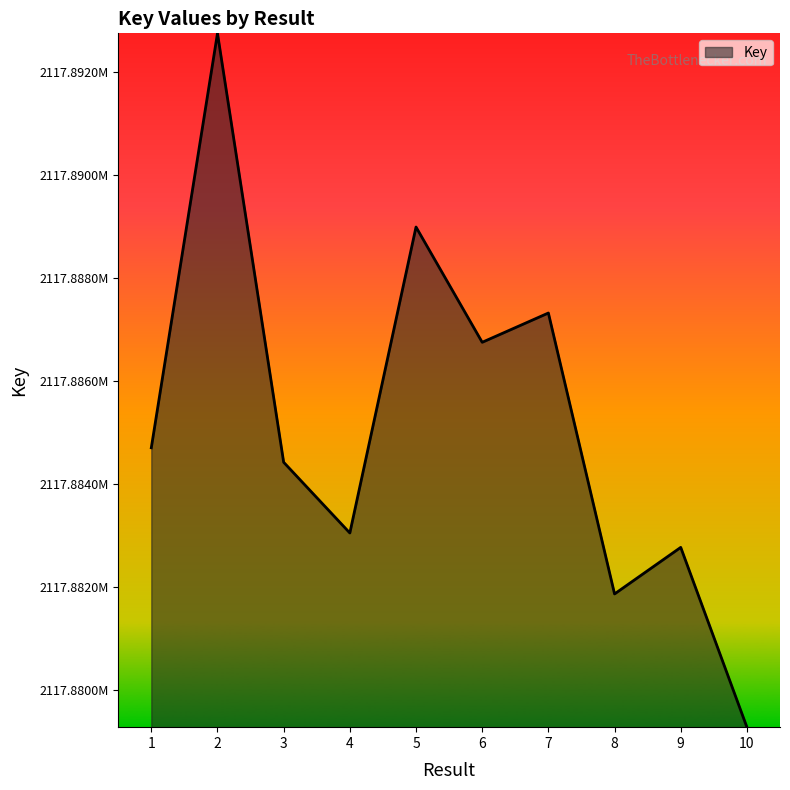

At which category does the data reach its first local valley?

4